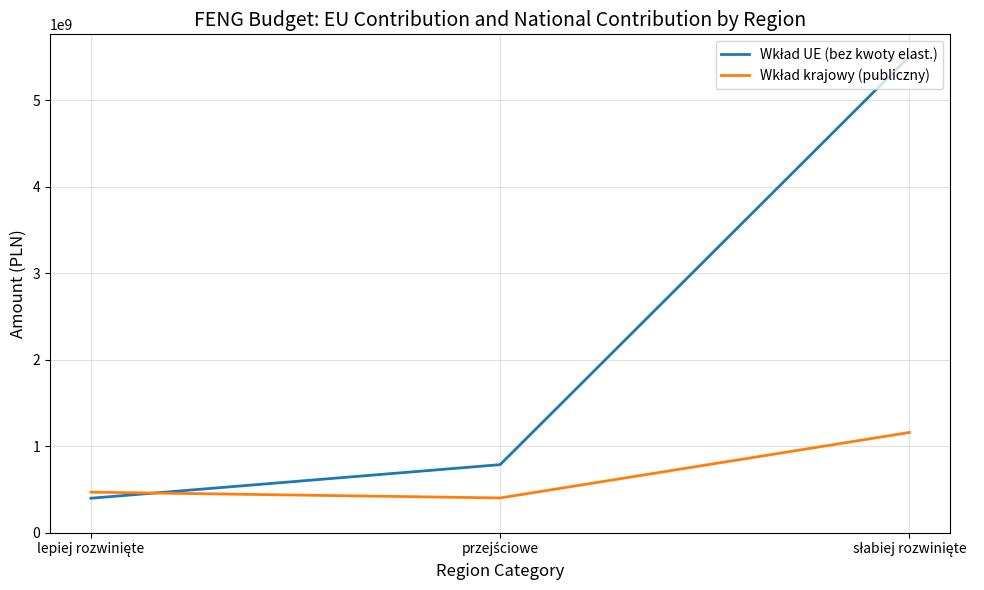

What is the average value of the Wkład UE (bez kwoty elast.) series?

2230193999